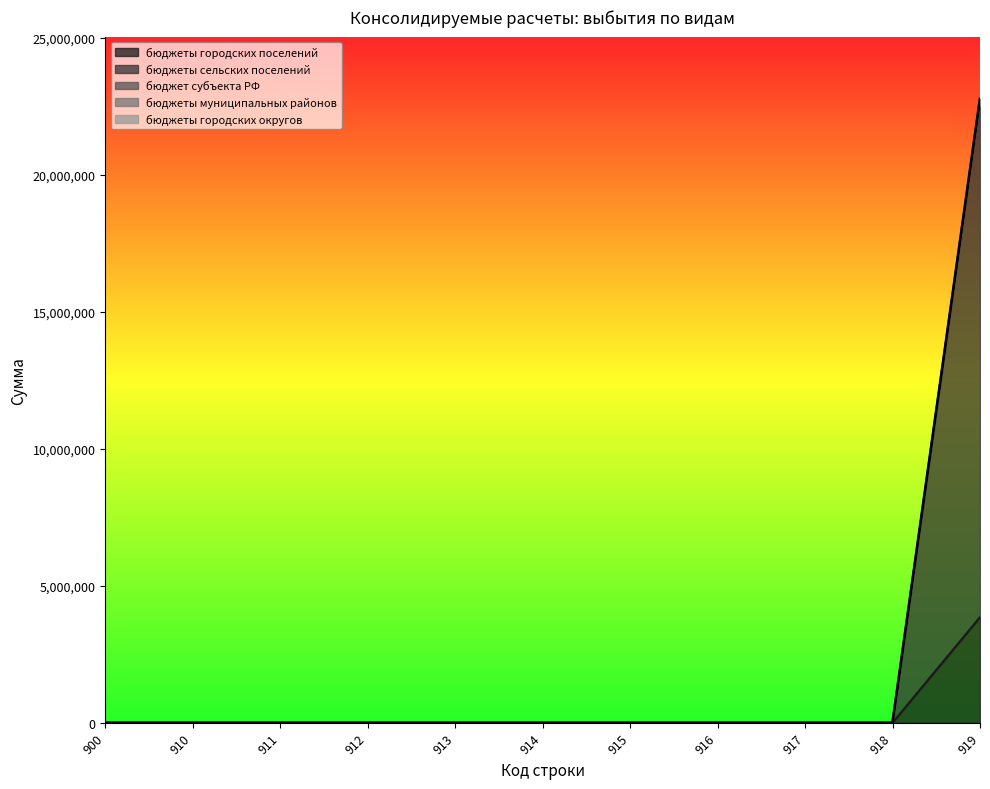

Reading left to right, transcribe all the data shown in this chart.

бюджеты городских поселений: 0	0	0	0	0	0	0	0	0	0	3856560
бюджеты сельских поселений: 0	0	0	0	0	0	0	0	0	0	18920040
бюджет субъекта РФ: 0	0	0	0	0	0	0	0	0	0	0
бюджеты муниципальных районов: 0	0	0	0	0	0	0	0	0	0	0
бюджеты городских округов: 0	0	0	0	0	0	0	0	0	0	0